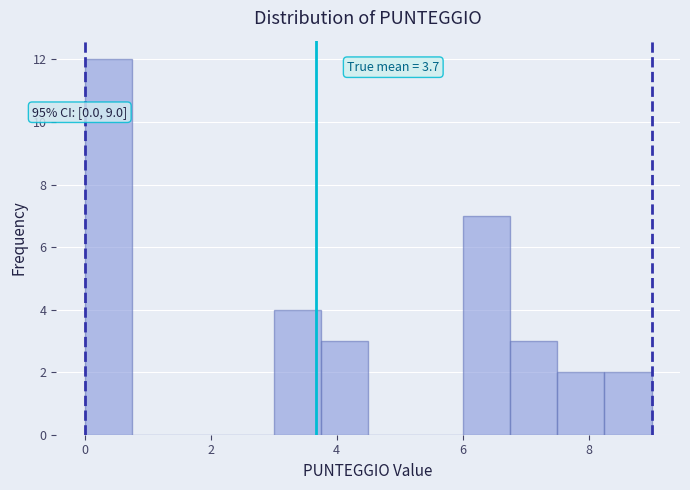

Read against the x-axis, roughly where is the centre of the tallest bar?

0.4